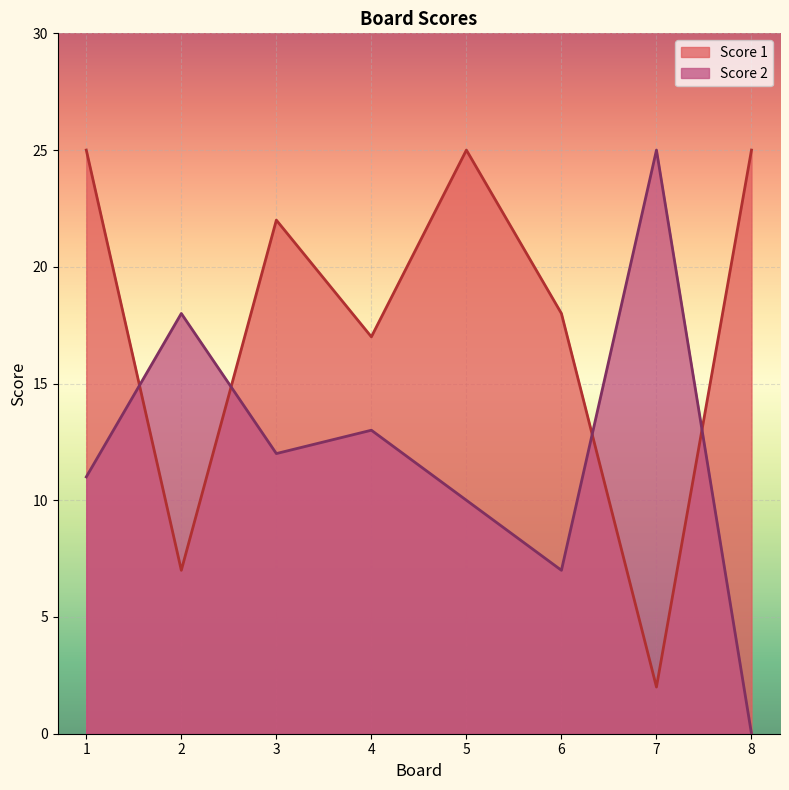

What is the total value across all series at 4?

30